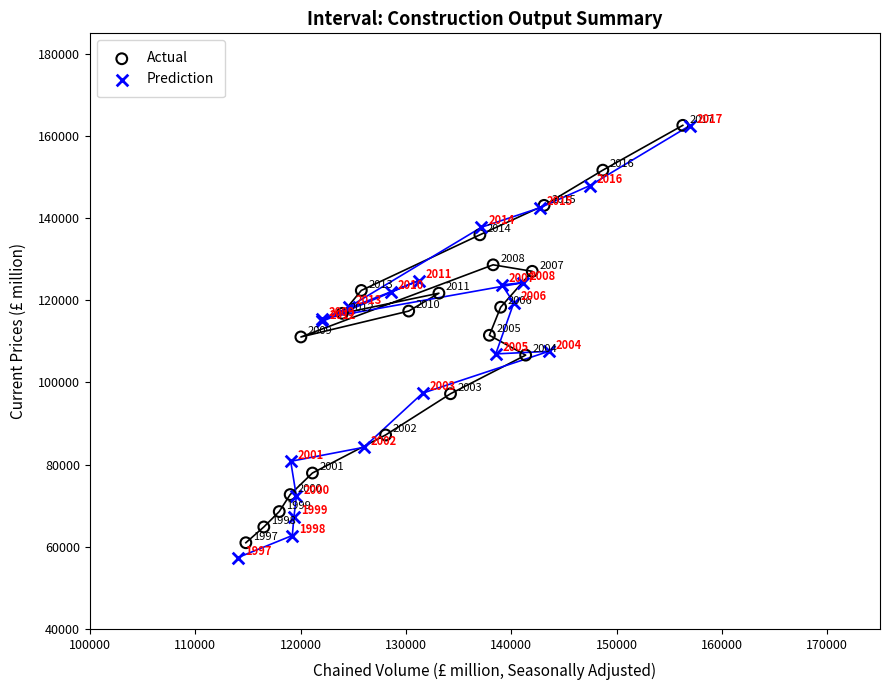

Which series has the largest Y range (max minus min)?

Prediction